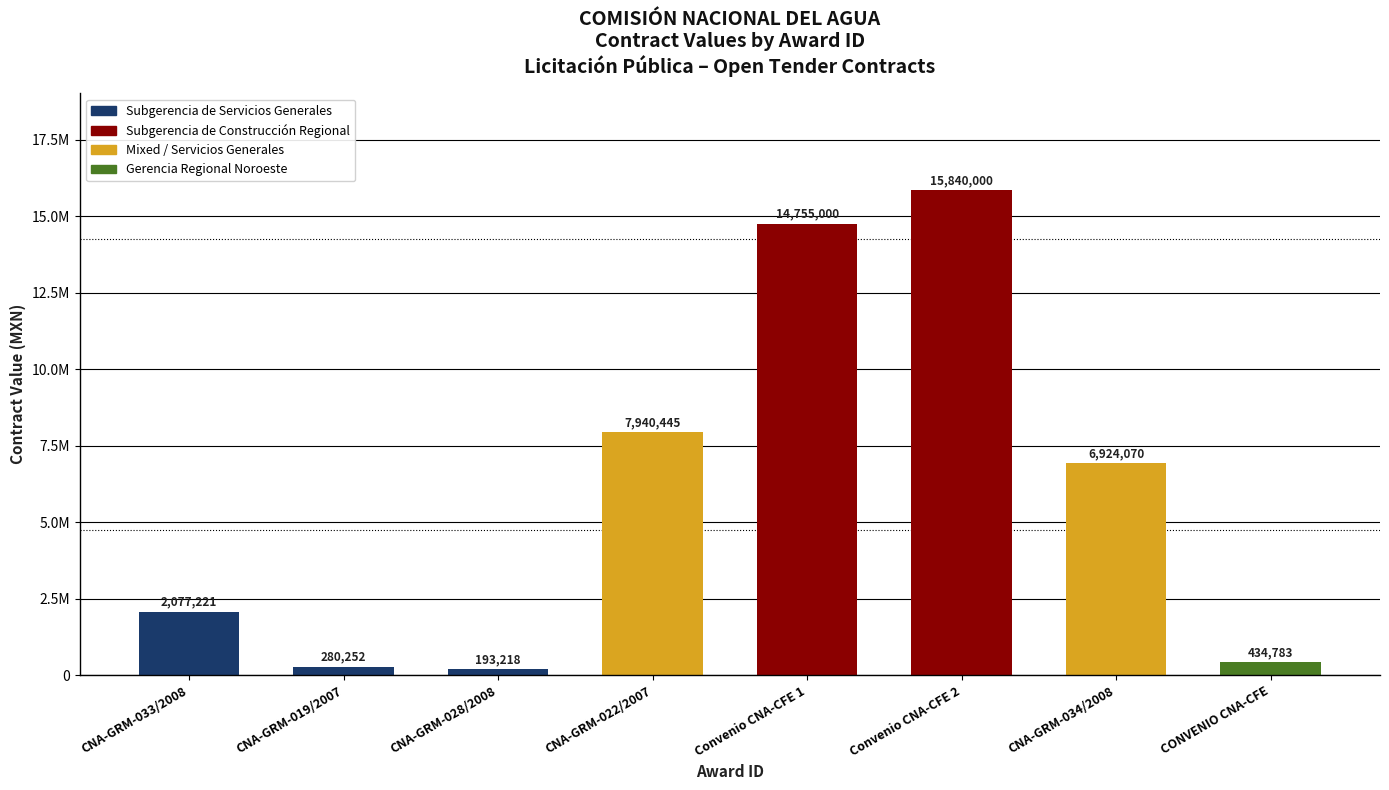

Between CNA-GRM-028/2008 and CONVENIO CNA-CFE, which is larger?

CONVENIO CNA-CFE